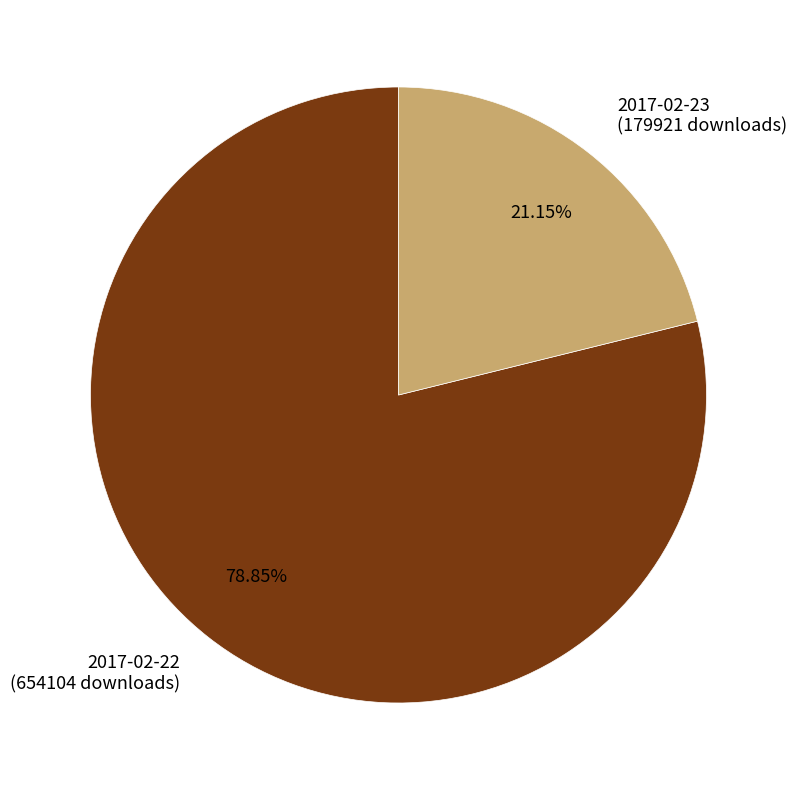

Which has a higher value, 2017-02-23 or 2017-02-22?

2017-02-22